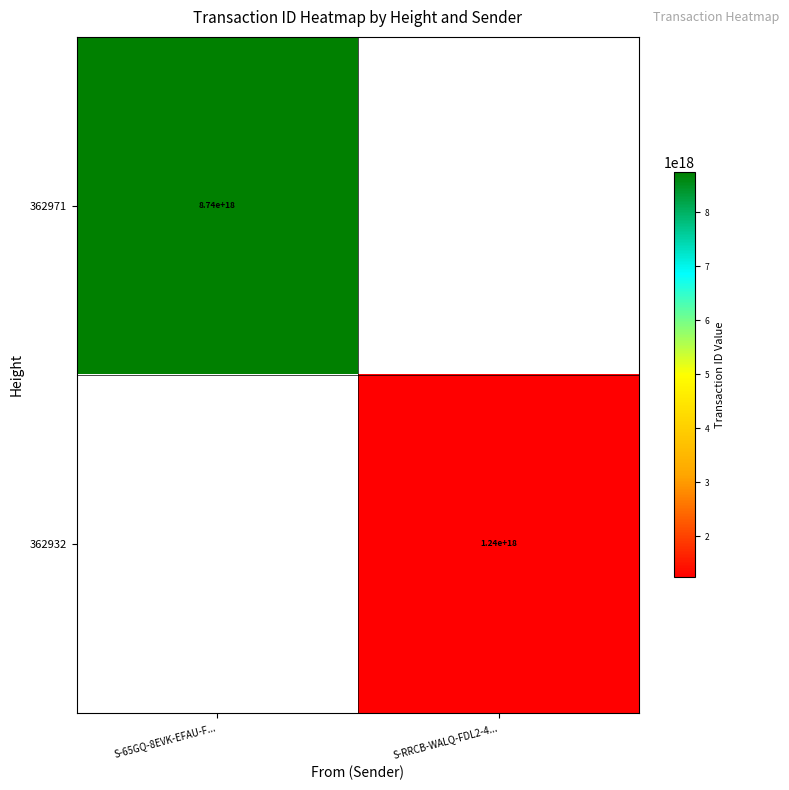

The 362932 series shows 1240000000000000000 at S-RRCB-WALQ-FDL2-4.... True or false?

True